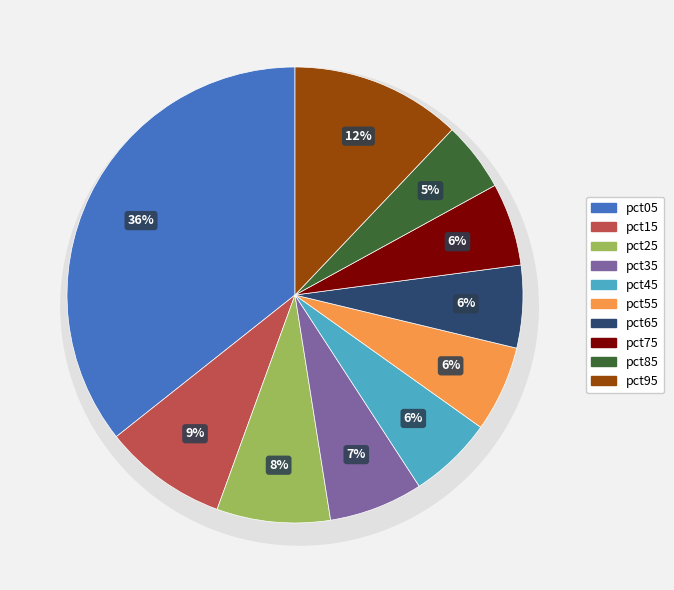

How much of the chart is everything except pct95?

87.9%